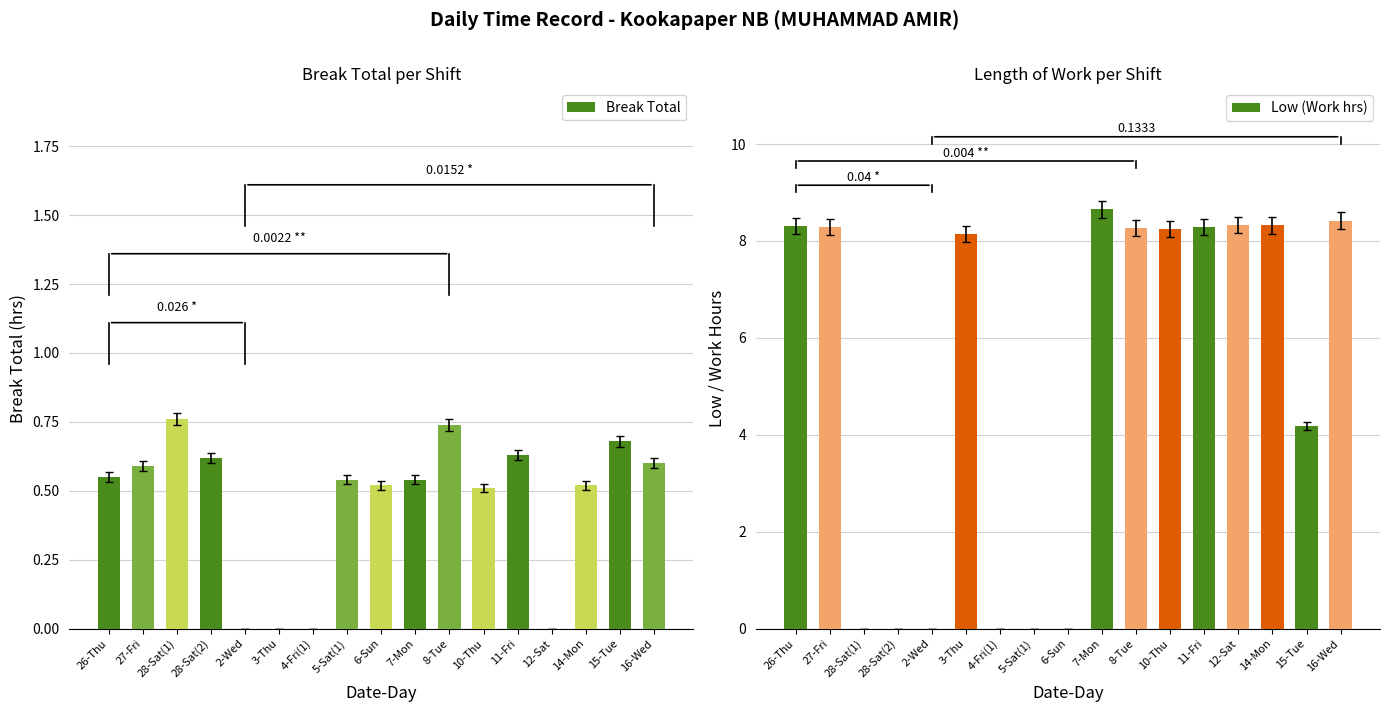

What is the total value across all series at 5-Sat(1)?

0.5